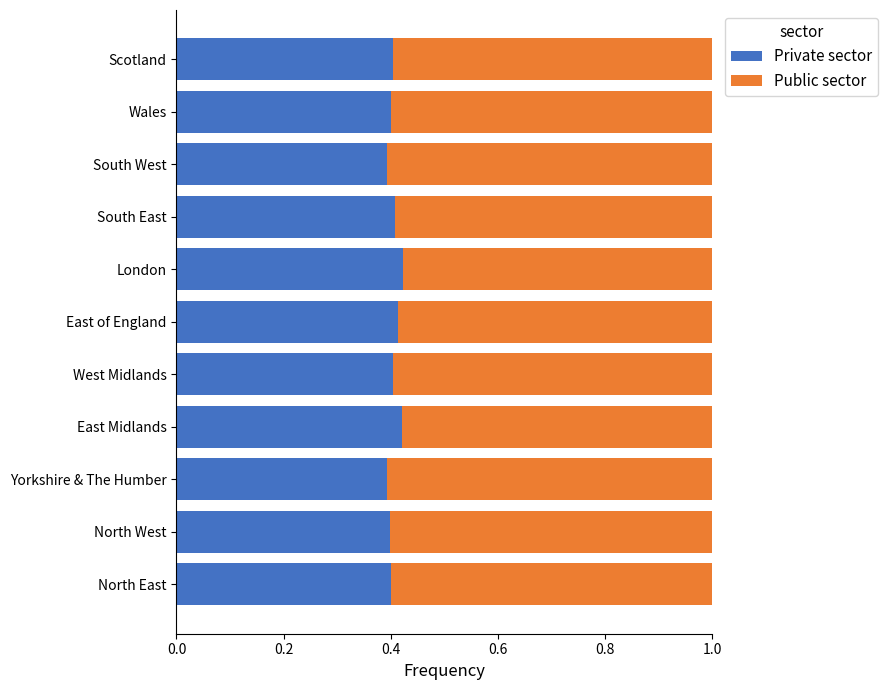

What is the total value across all series at East Midlands?

1.0